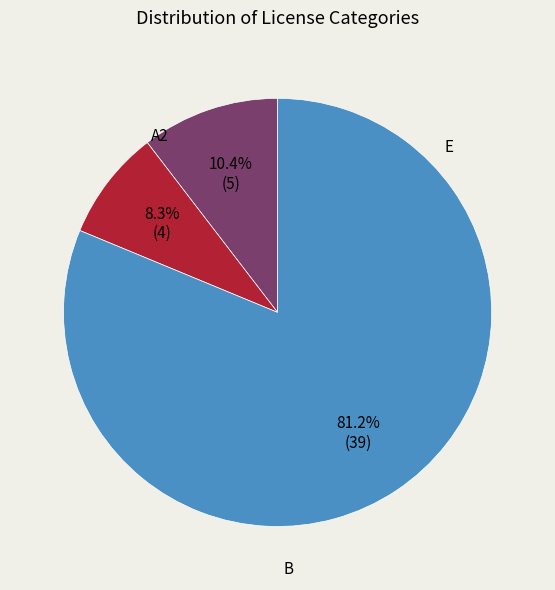

Is there any slice that represents more than half of the pie?

Yes